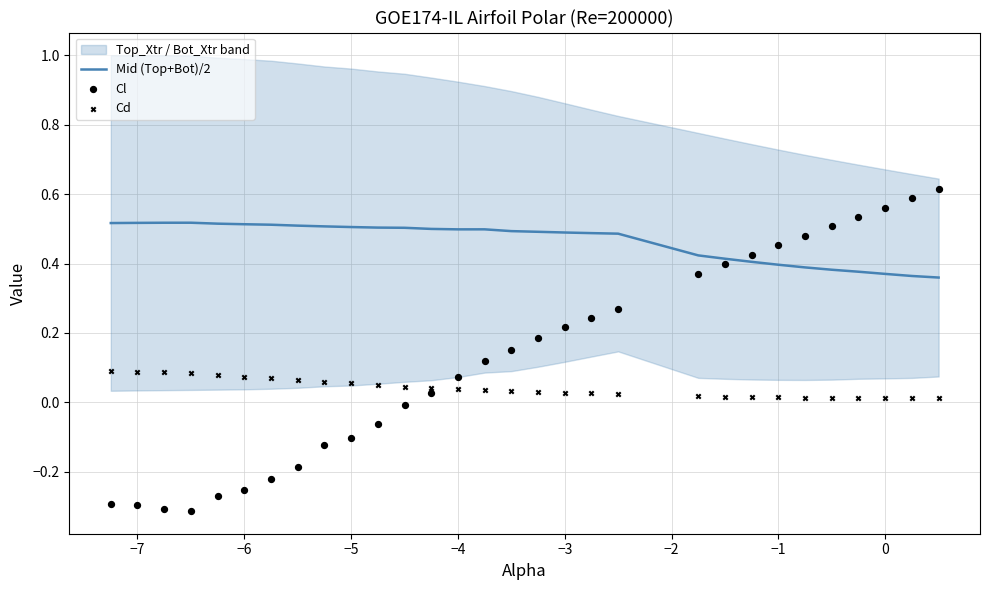

The Mid (Top+Bot)/2 series shows 0.5 at −5. True or false?

True